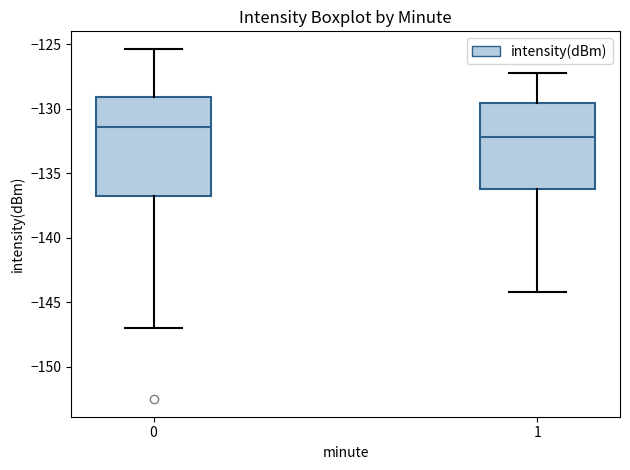

Reading left to right, transcribe this box plot: for each box, give where its median line is, the range the box spans, and where its two whiskers end, as read against the y-axis. The values are not printed on the chart, so give them approximately, as read against the axis.

0: median -131.5, box -137.0 to -129.0, whiskers -147.0 to -125.5
1: median -132.0, box -136.0 to -129.5, whiskers -144.0 to -127.0